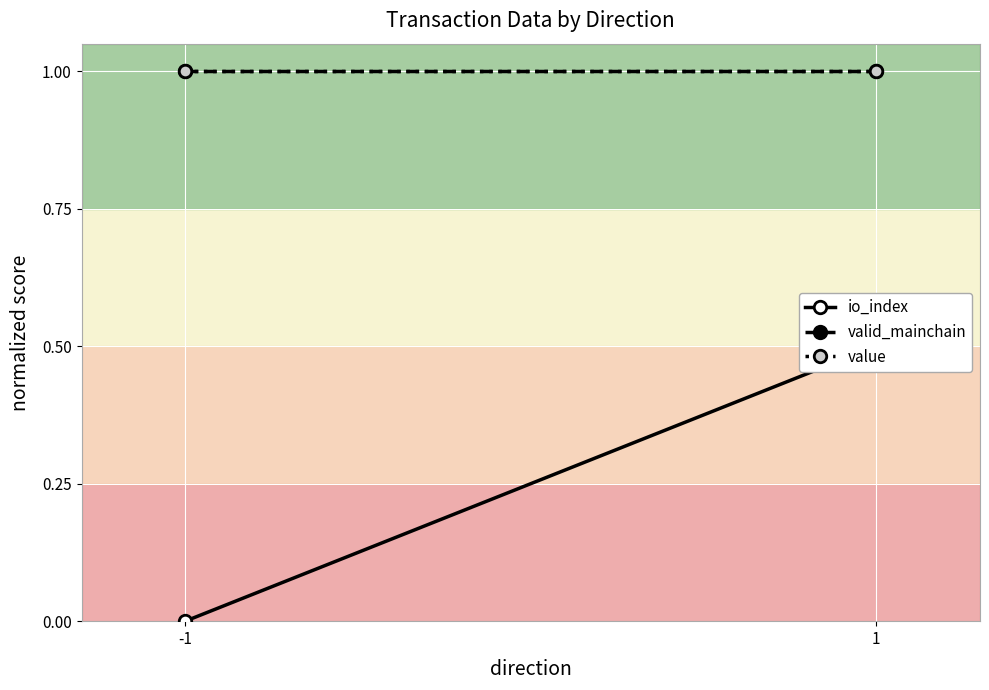

Which series has the largest total across all categories?

valid_mainchain